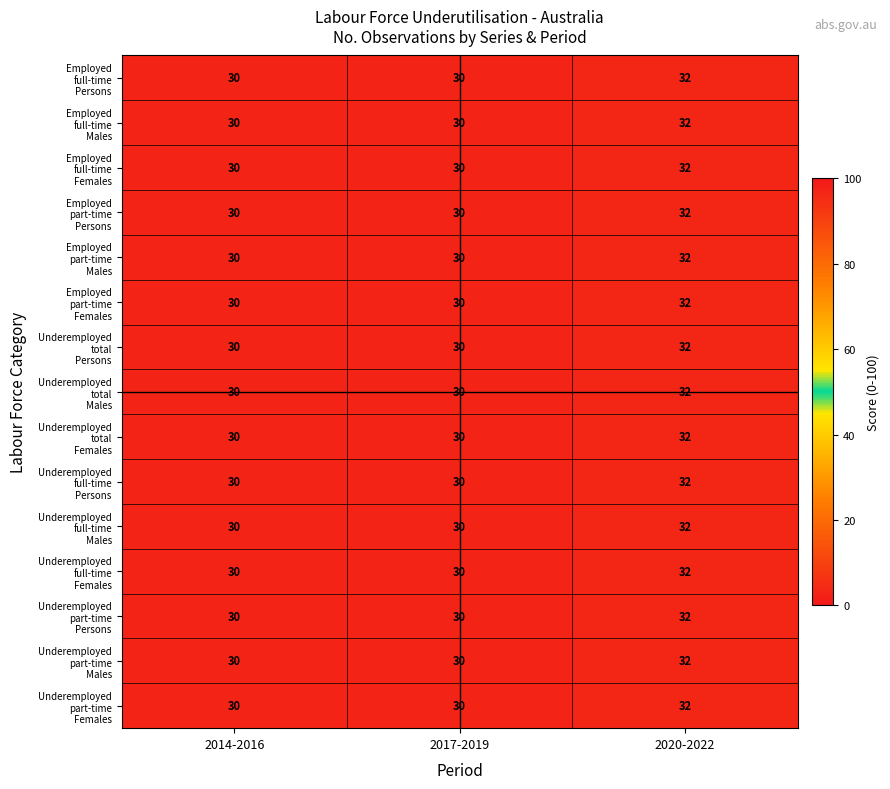

What is the total value across all series at 2014-2016?

450